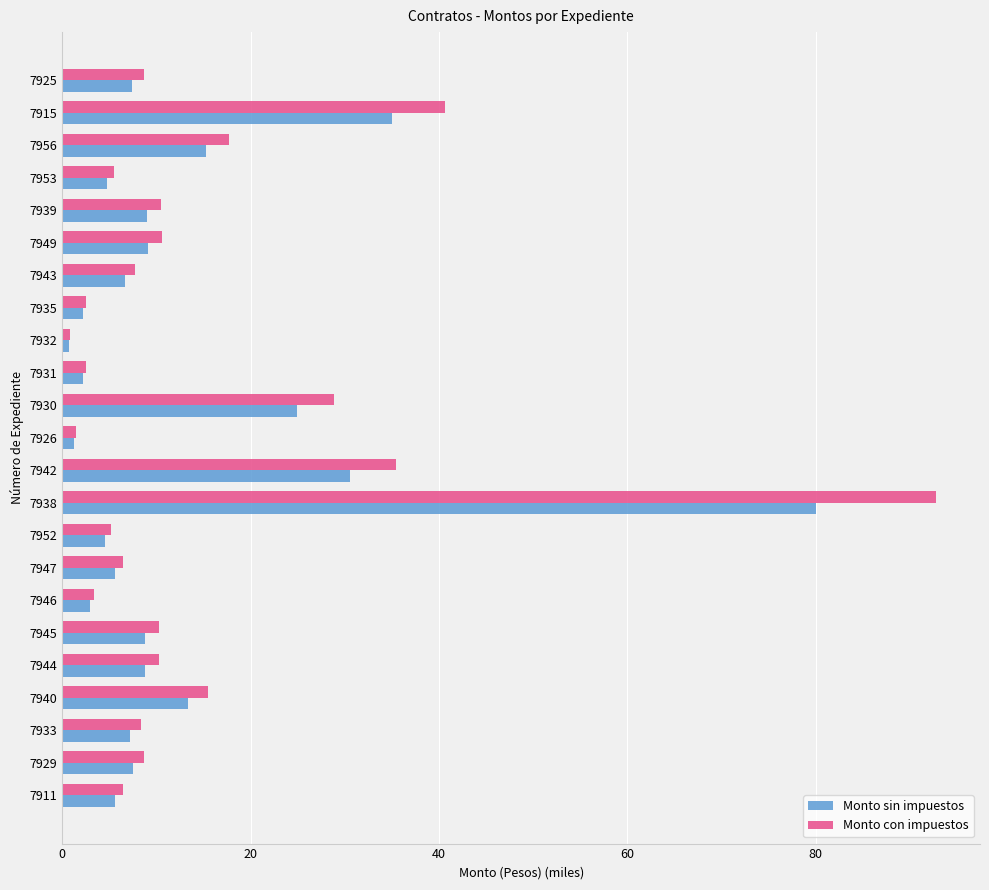

What is the highest value of the Monto sin impuestos series?

80.0